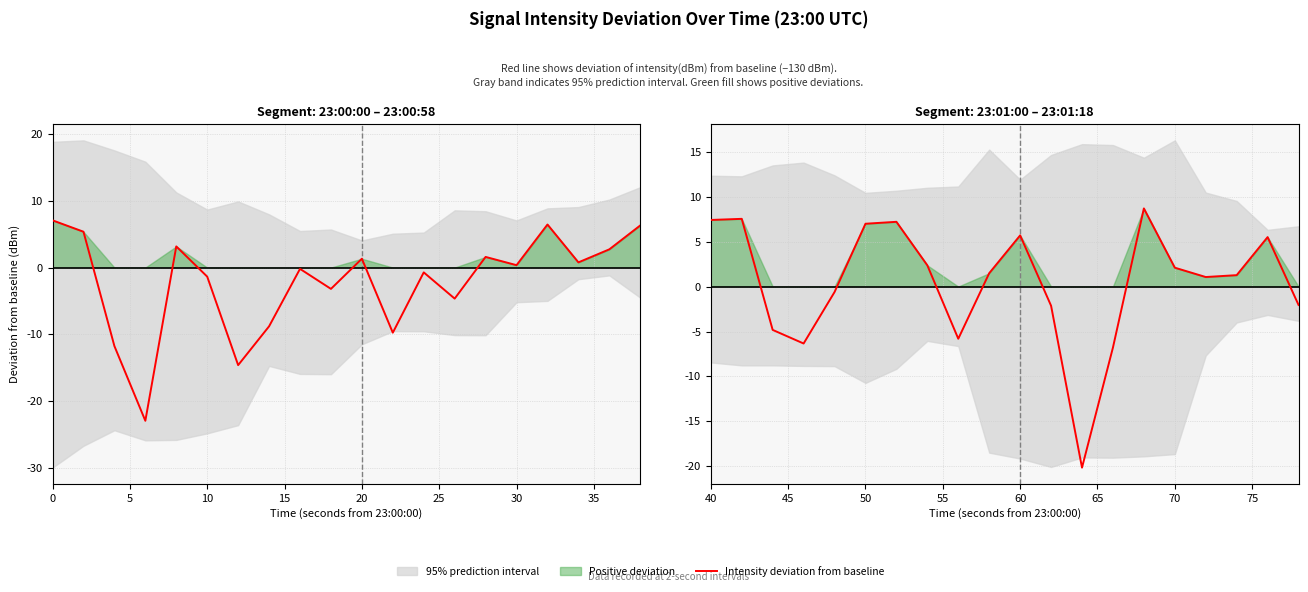

How many points are lower than both their immediate neighbors (excluding endpoints)?

4